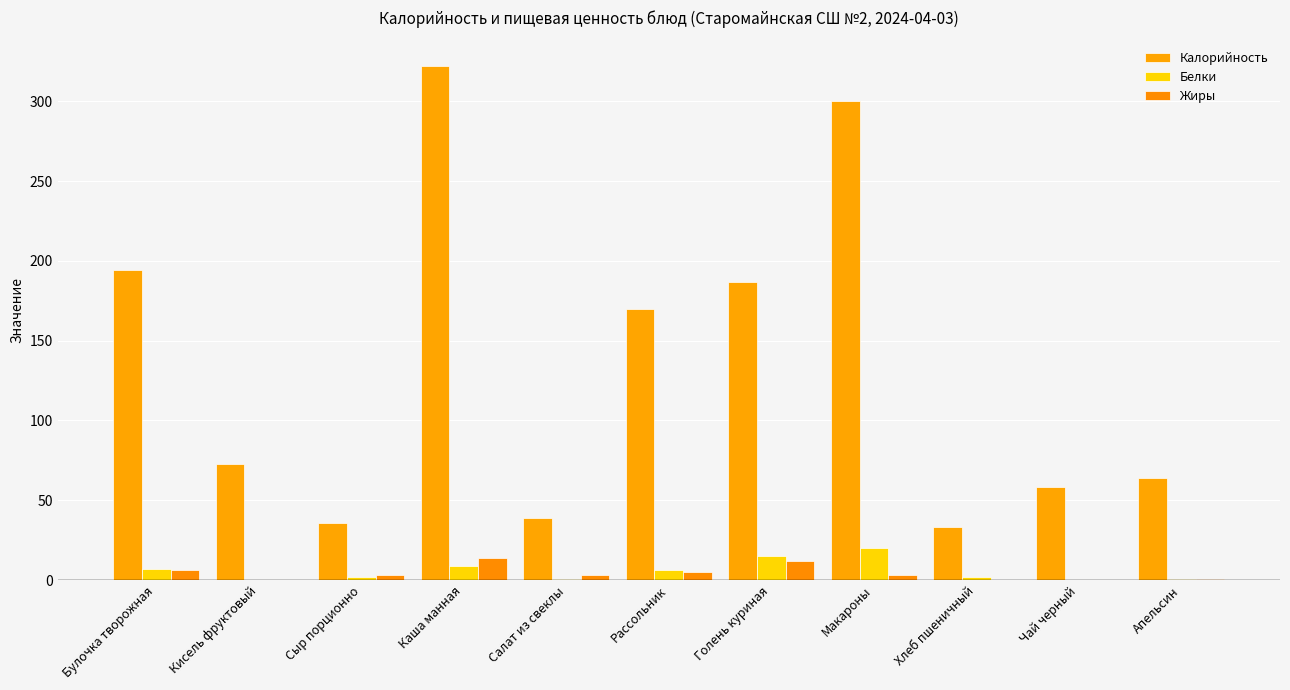

How many categories are shown in the chart?

11